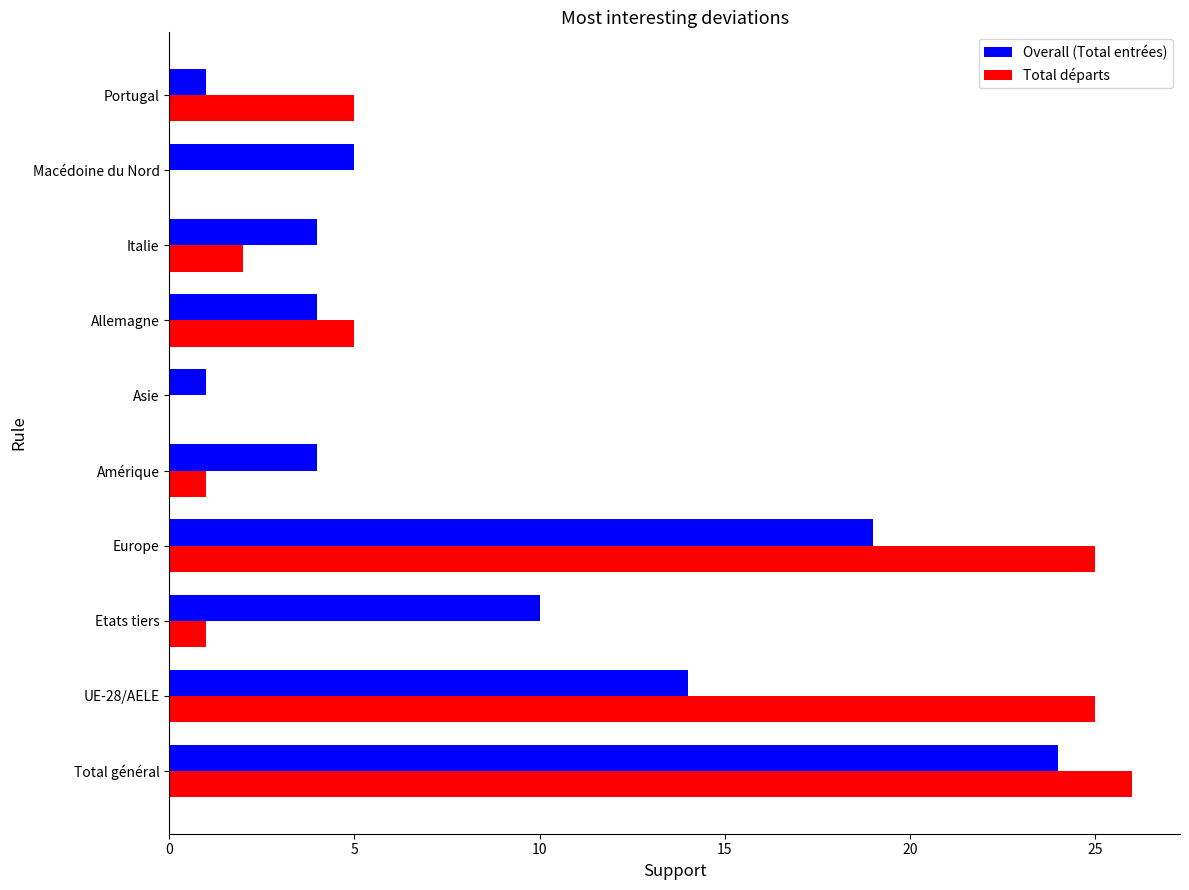

Between Amérique and Allemagne, which series saw the biggest shift?

Total départs